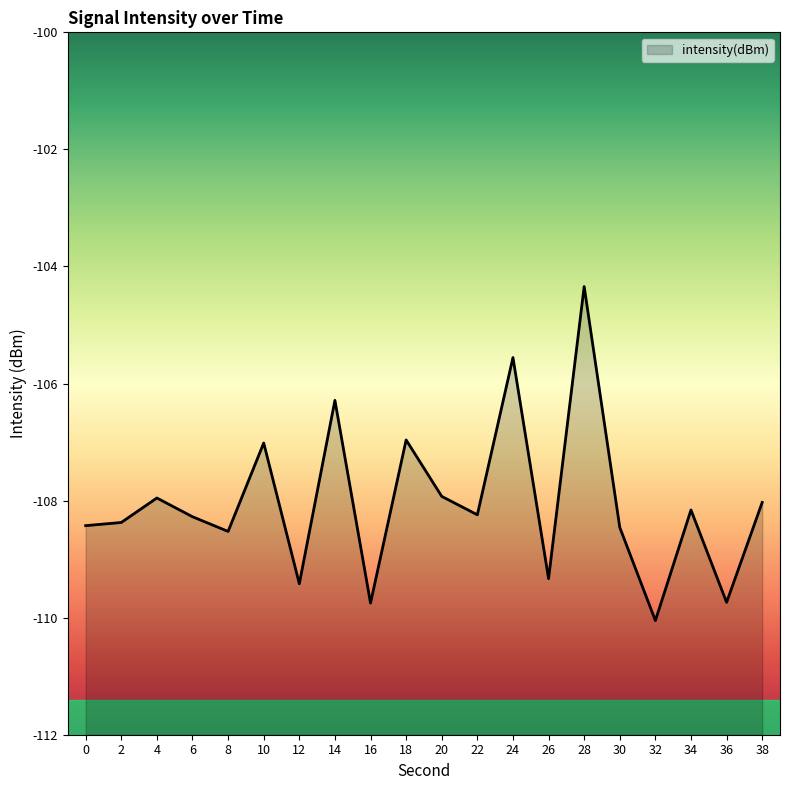

Reading left to right, extract all data points from this chart.

-108.4	-108.4	-108.0	-108.3	-108.5	-107.0	-109.4	-106.3	-109.8	-107.0	-107.9	-108.2	-105.6	-109.3	-104.3	-108.5	-110.0	-108.2	-109.7	-108.0